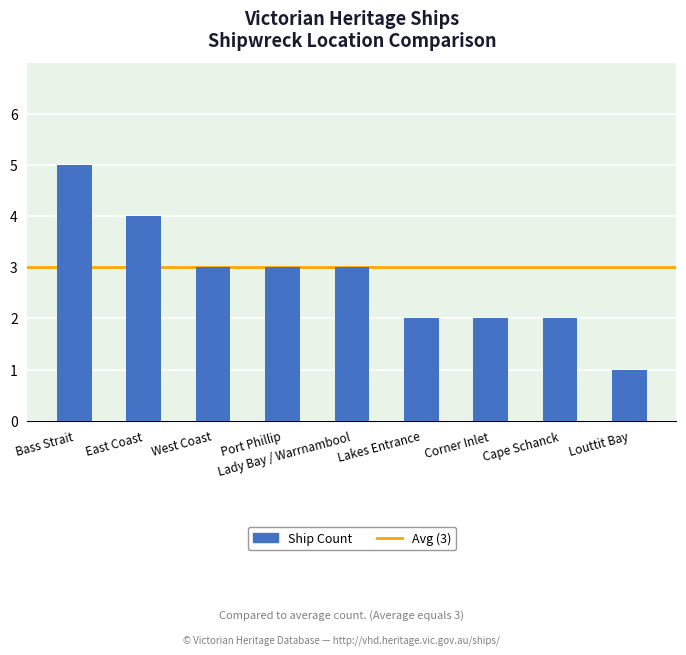

Where does the data first go above 3?

Bass Strait